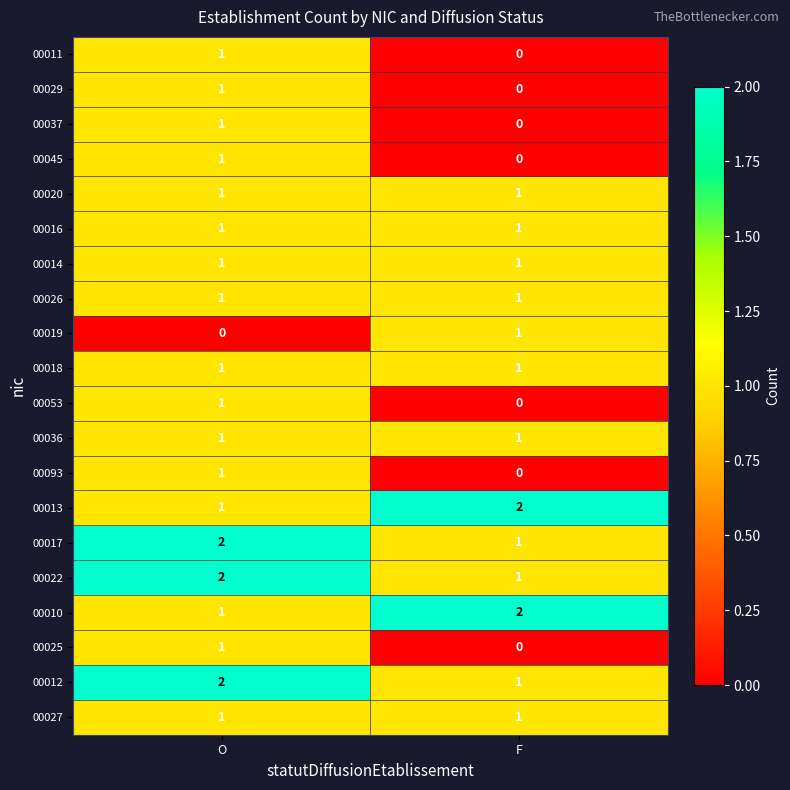

Which category has the lowest value in the 00010 series?

O